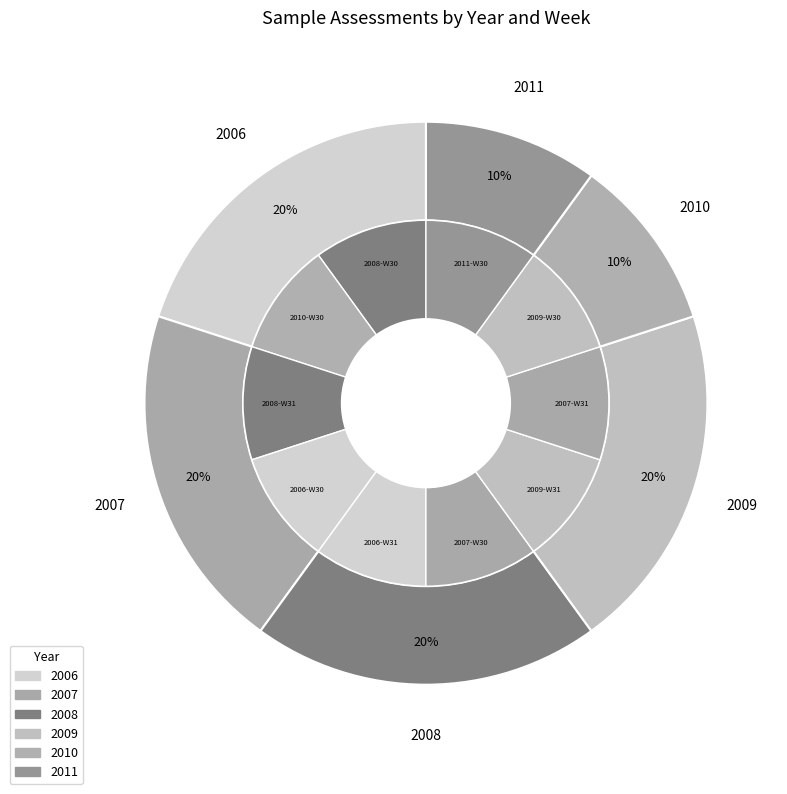

To the nearest percent, what portion does 2011-W30 represent?

10%